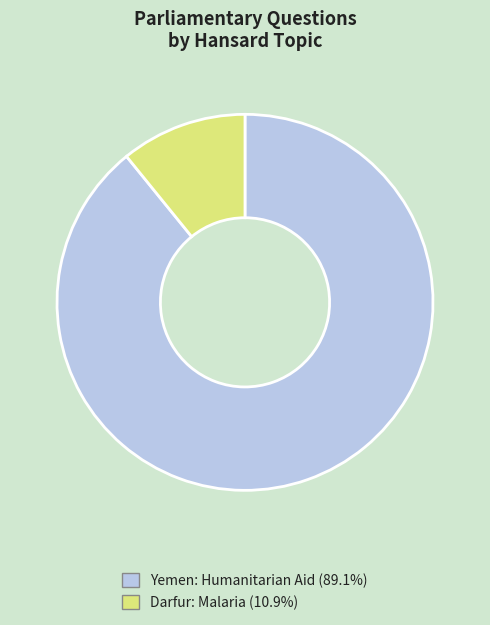

Is there any slice that represents more than half of the pie?

Yes